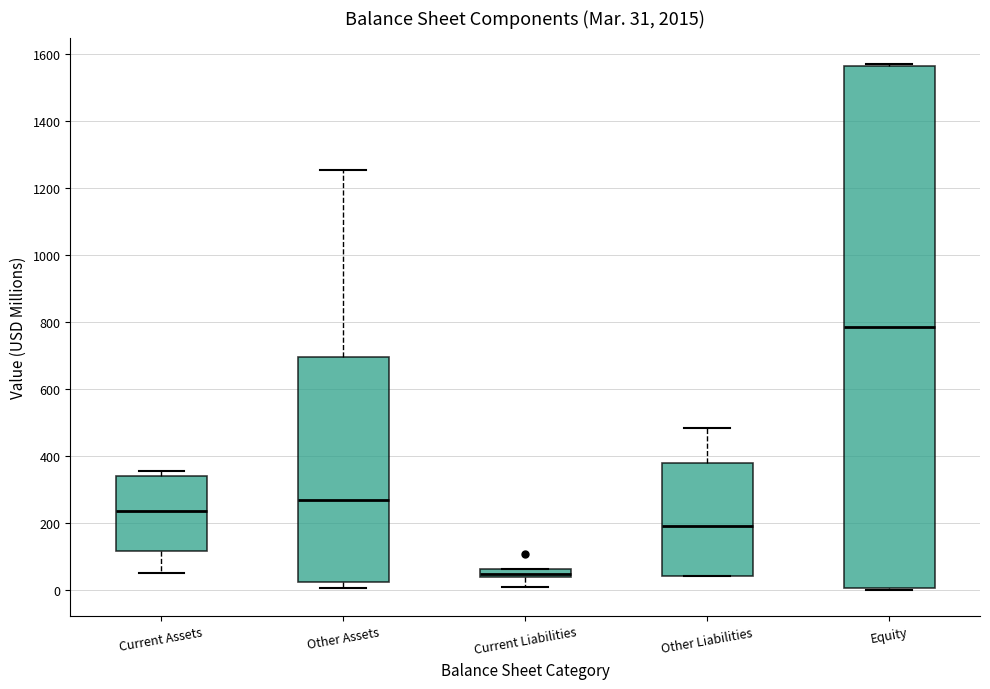

Comparing the boxes themselves (not the whiskers), which one is the tallest?

Equity